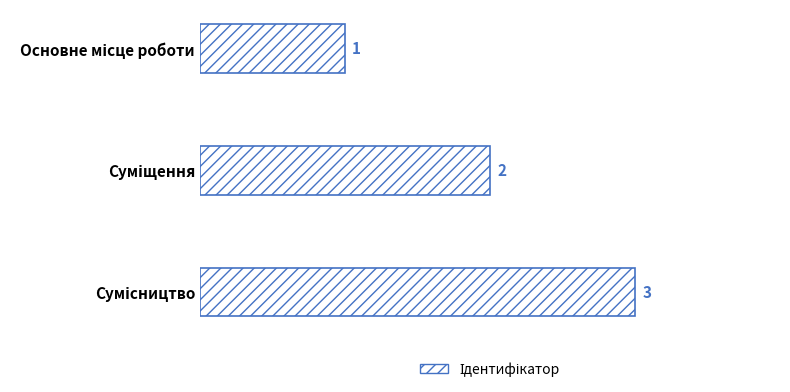

What is the value of the 2nd bar from the top?

2